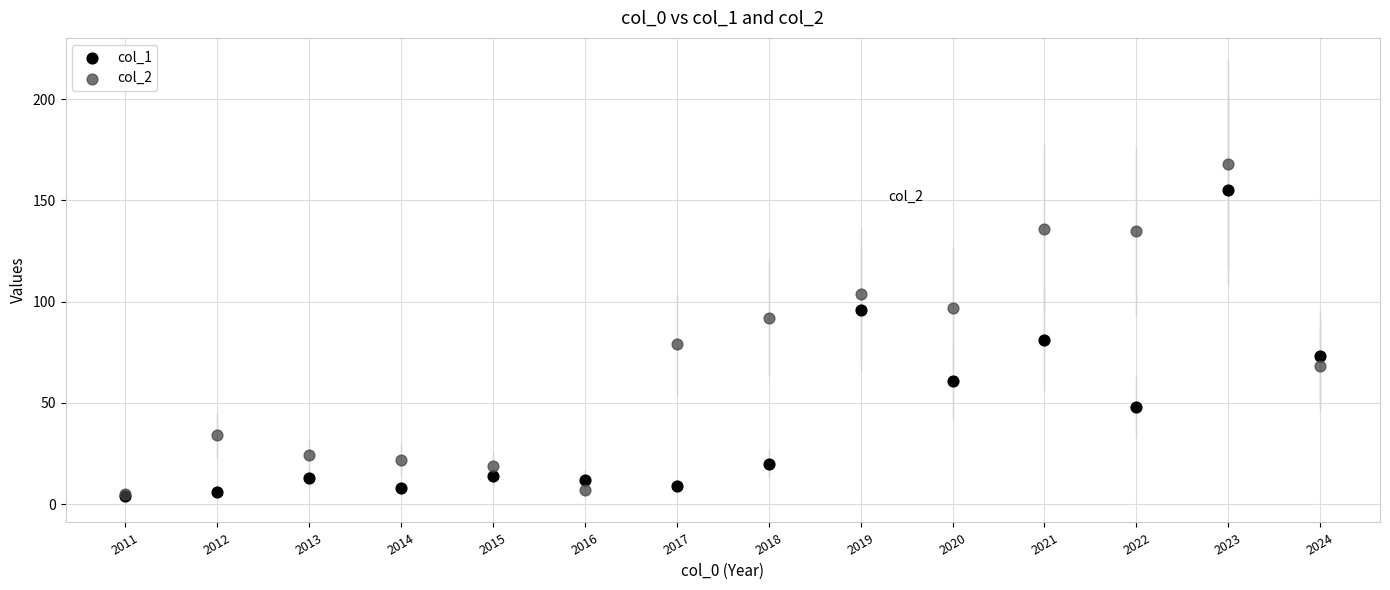

What are all the series names shown in the legend?

col_1, col_2